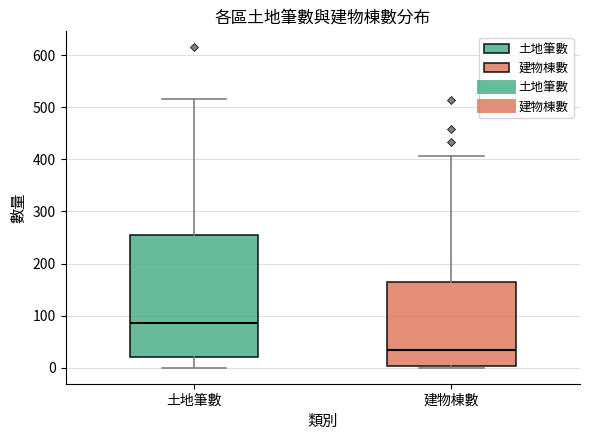

Which box's median line is the highest?

土地筆數